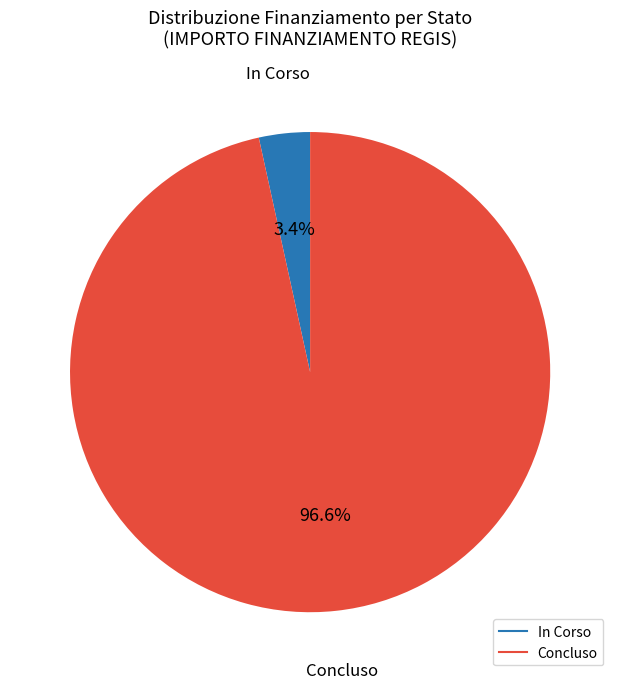

How much of the chart is everything except Concluso?

3.4%